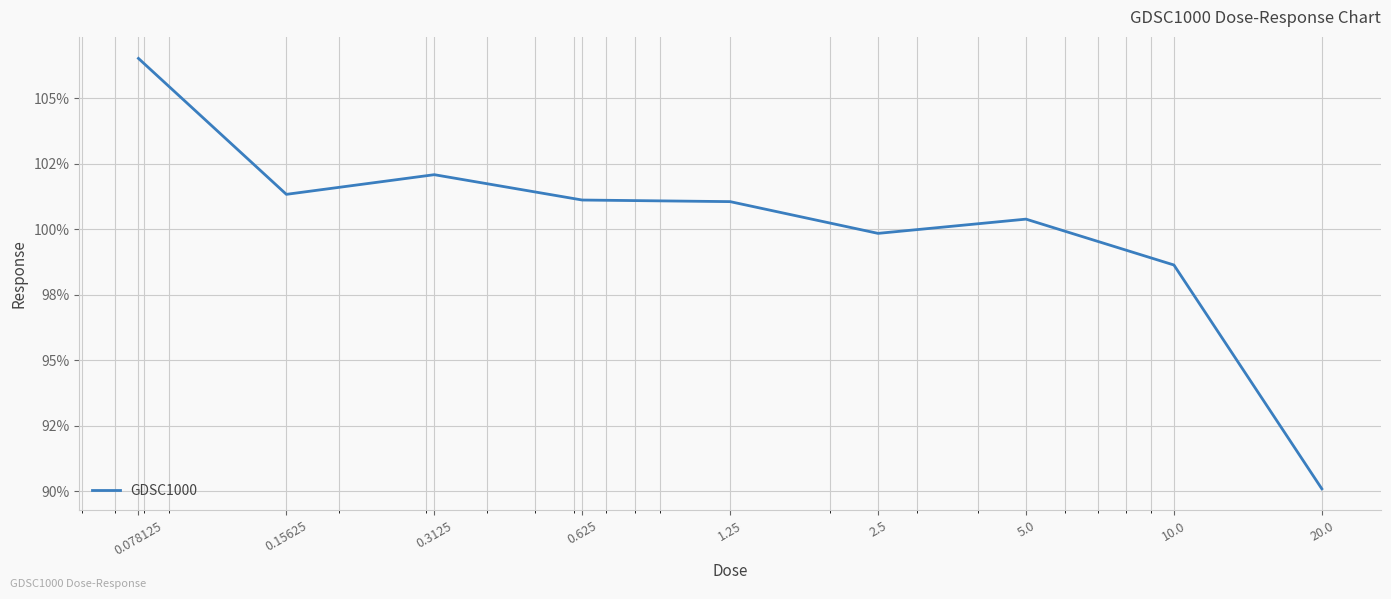

List the labels in order of value, smallest first.

20.0, 10.0, 2.5, 5.0, 1.25, 0.625, 0.15625, 0.3125, 0.078125